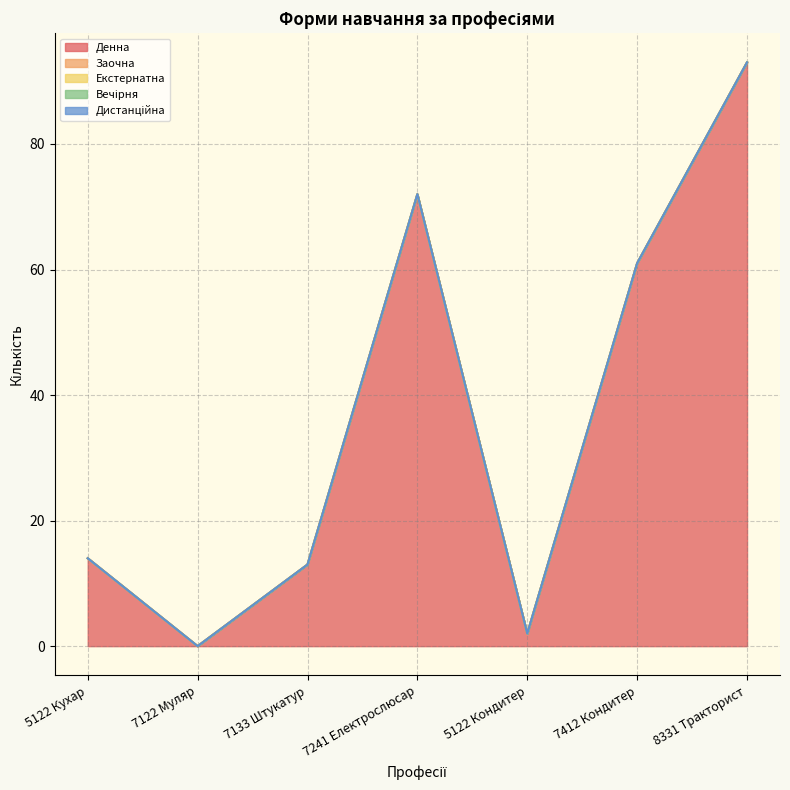

Reading left to right, extract all data points from this chart.

Денна: 14	0	13	72	2	61	93
Заочна: 0	0	0	0	0	0	0
Екстернатна: 0	0	0	0	0	0	0
Вечірня: 0	0	0	0	0	0	0
Дистанційна: 0	0	0	0	0	0	0